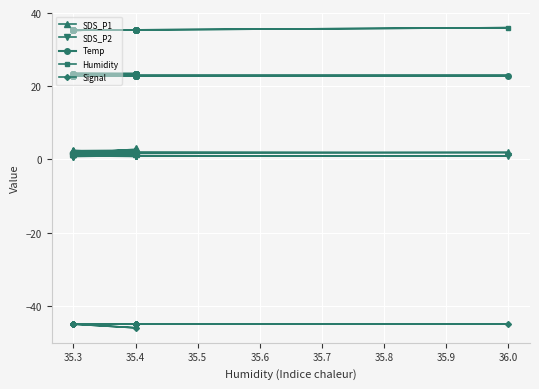

Read the Humidity value at 35.3.

35.3